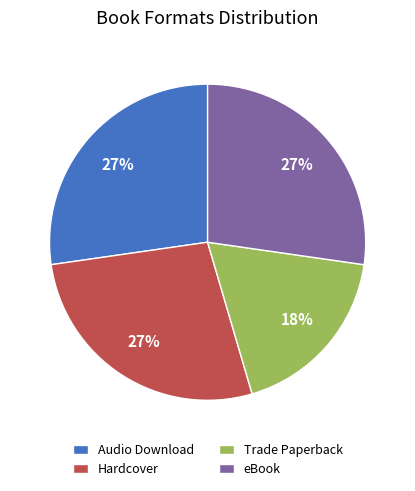

How many segments does this pie chart have?

4